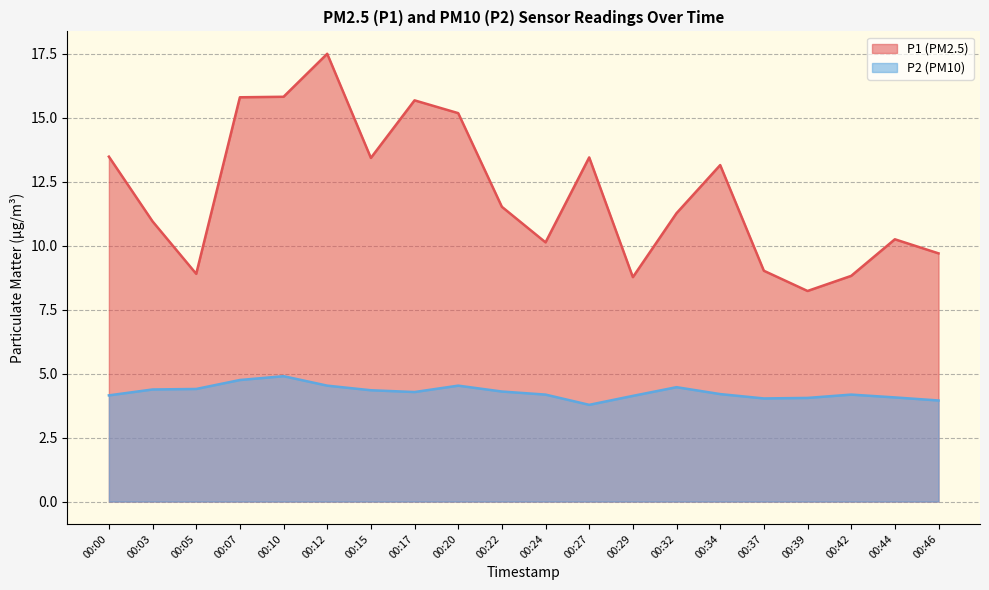

What is the difference between the maximum and second lowest values in the P1 series?

8.7